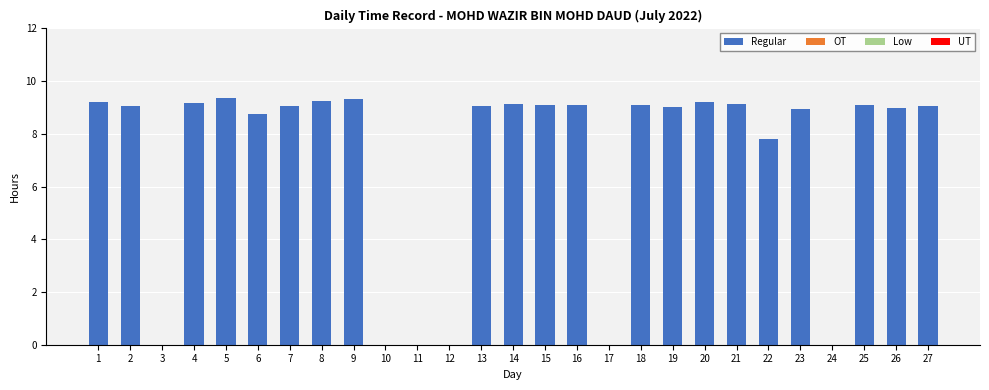

Count the number of categories in the chart.

27